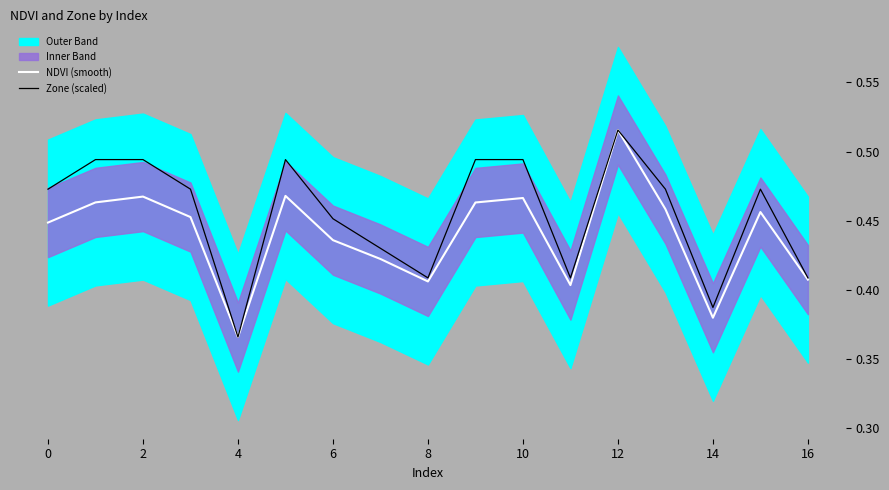

What is the label of the 13th point from the left?

12